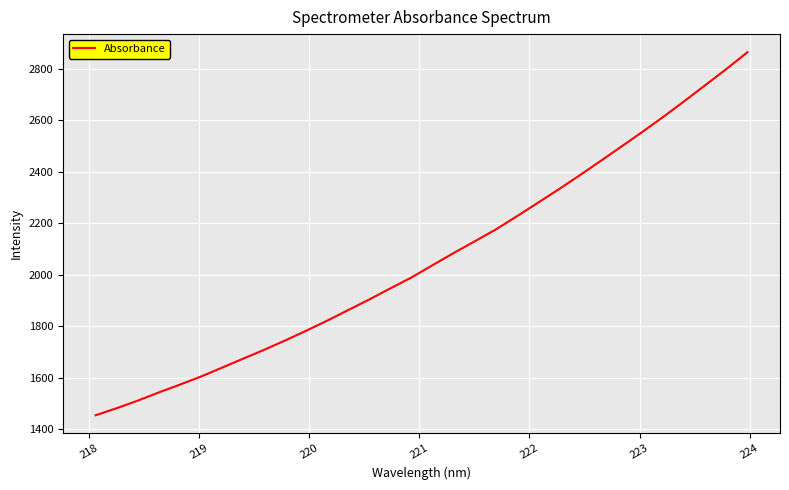

Count the number of values greater than 2035.

16